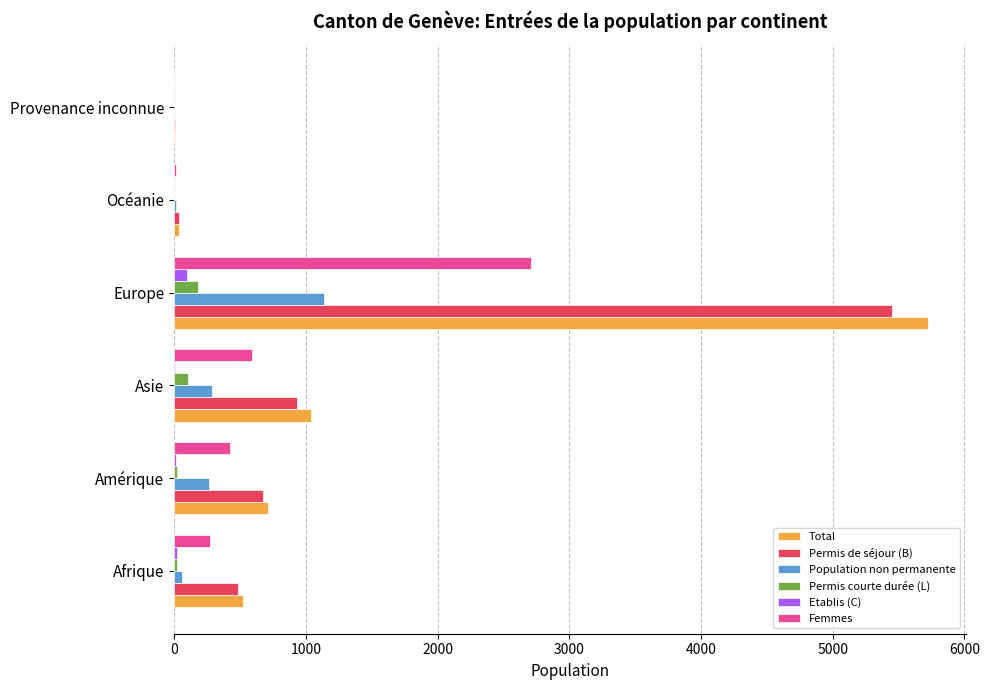

What are all the series names shown in the legend?

Total, Permis de séjour (B), Population non permanente, Permis courte durée (L), Etablis (C), Femmes